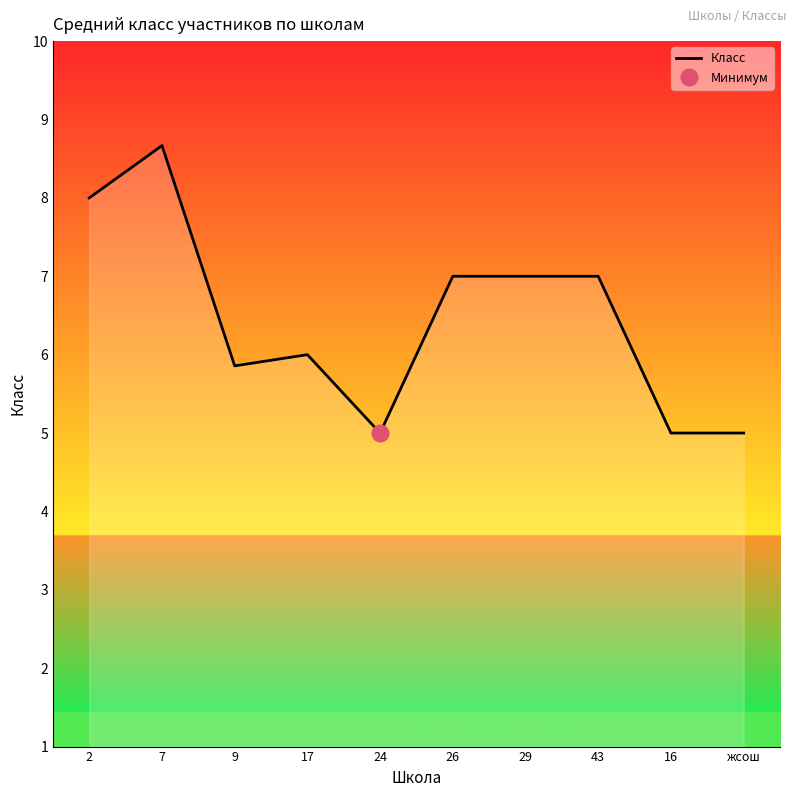

How many points are lower than both their immediate neighbors (excluding endpoints)?

2